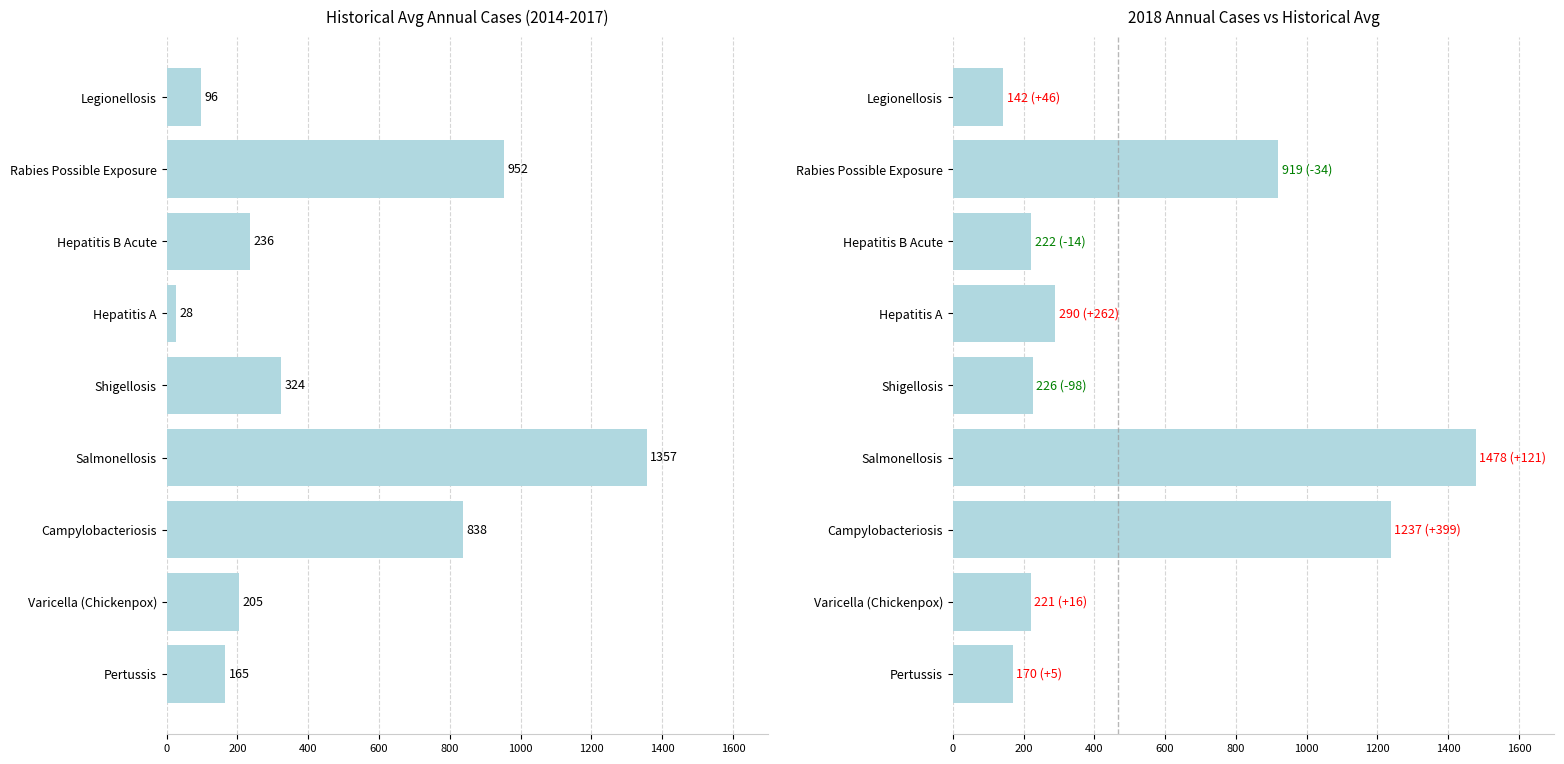

Count the number of categories in the chart.

9